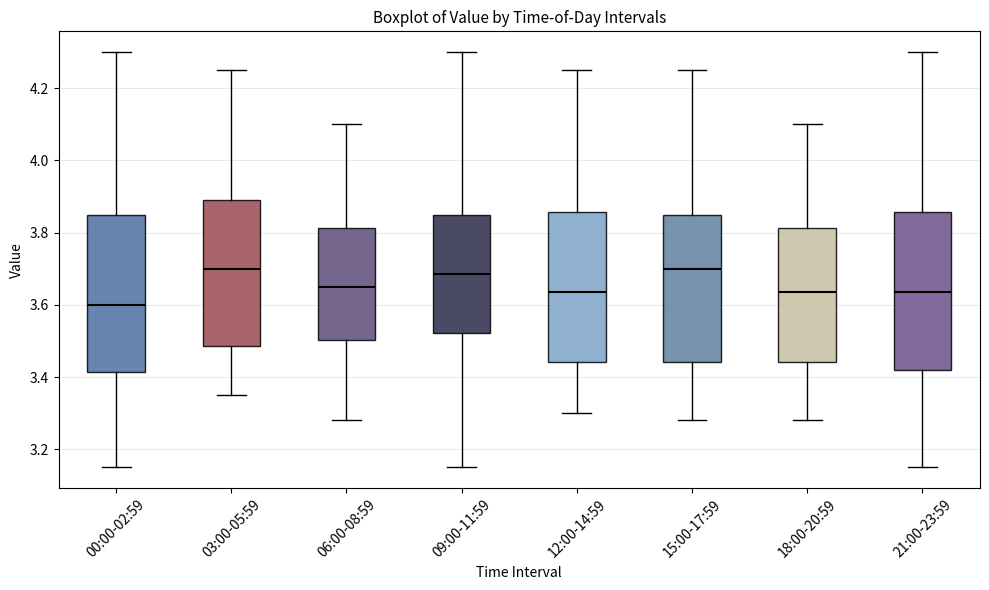

Reading left to right, read every box against the y-axis: the position of its median line, the range the box covers, and the ends of its whiskers. The values are not printed on the chart, so give them approximately, as read against the axis.

00:00-02:59: median 3.60, box 3.42 to 3.86, whiskers 3.16 to 4.30
03:00-05:59: median 3.70, box 3.48 to 3.90, whiskers 3.36 to 4.26
06:00-08:59: median 3.66, box 3.50 to 3.82, whiskers 3.28 to 4.10
09:00-11:59: median 3.68, box 3.52 to 3.86, whiskers 3.16 to 4.30
12:00-14:59: median 3.64, box 3.44 to 3.86, whiskers 3.30 to 4.26
15:00-17:59: median 3.70, box 3.44 to 3.86, whiskers 3.28 to 4.26
18:00-20:59: median 3.64, box 3.44 to 3.82, whiskers 3.28 to 4.10
21:00-23:59: median 3.64, box 3.42 to 3.86, whiskers 3.16 to 4.30